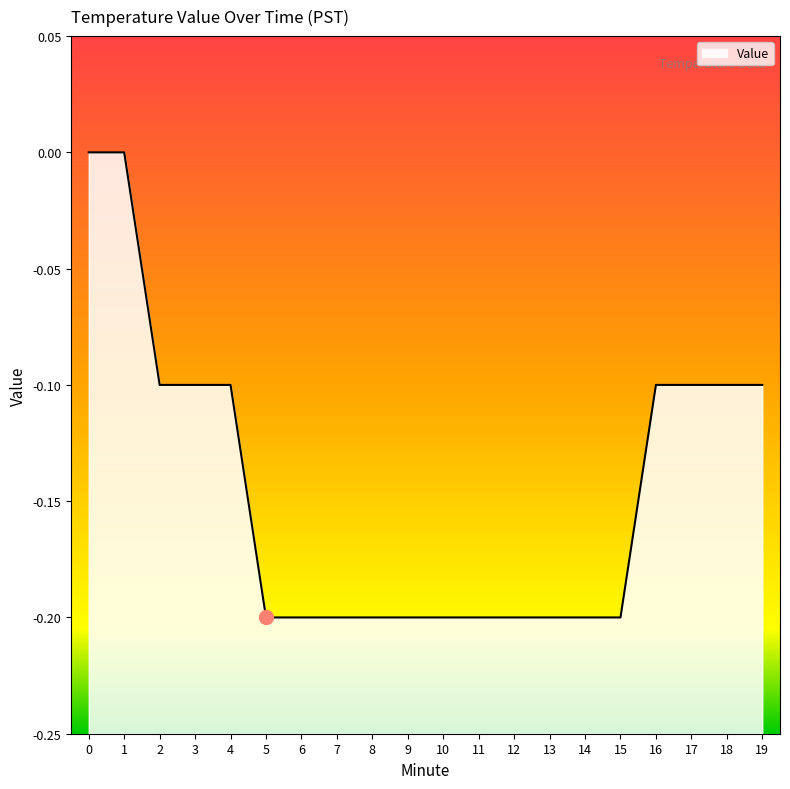

Reading right to left, extract all data points from this chart.

-0.1	-0.1	-0.1	-0.1	-0.2	-0.2	-0.2	-0.2	-0.2	-0.2	-0.2	-0.2	-0.2	-0.2	-0.2	-0.1	-0.1	-0.1	0.0	0.0